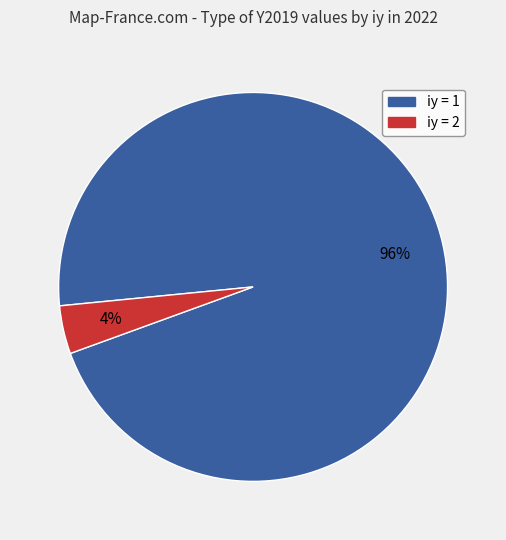

What percentage is the iy = 1 slice, to the nearest percent?

96%